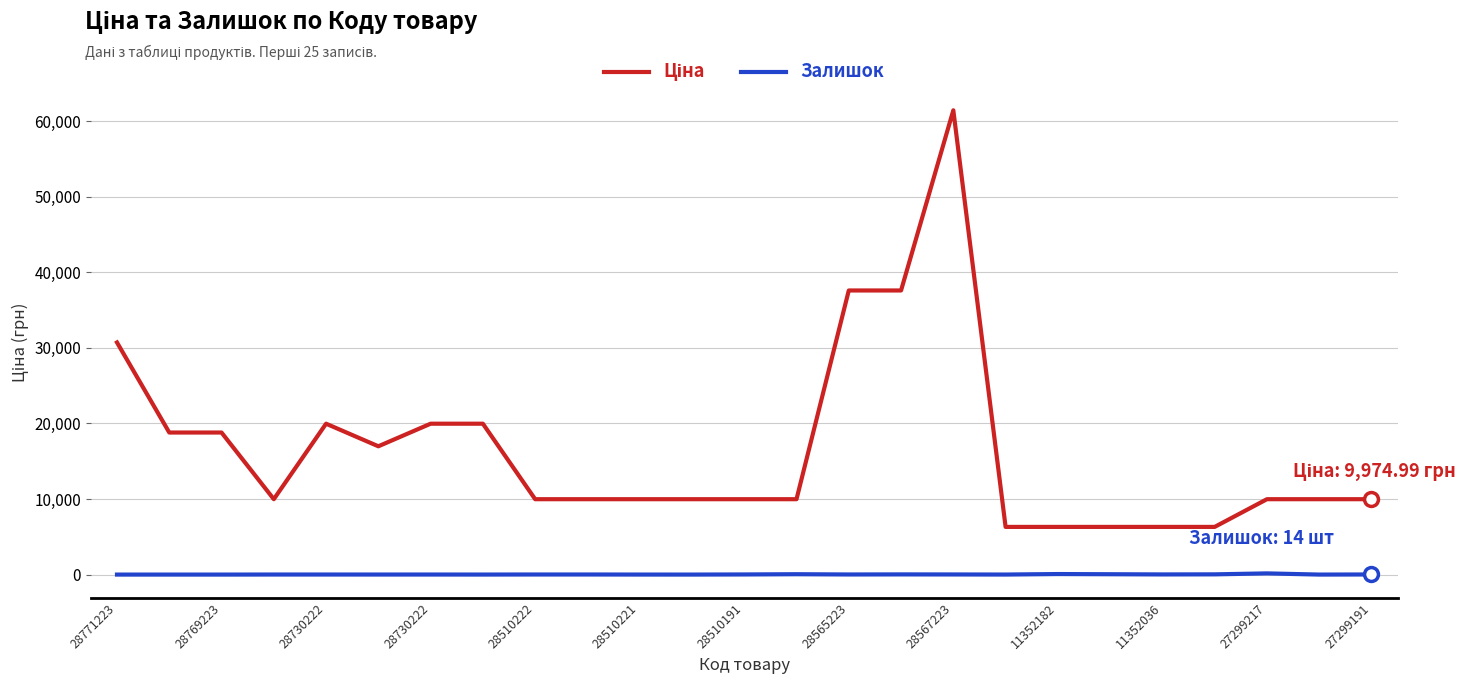

Reading right to left, extract all data points from this chart.

Ціна: 9975.0	9975.0	9975.0	6308.8	6308.8	6308.8	6308.8	6308.8	61434.3	37593.6	37593.6	9975.0	9975.0	9975.0	9975.0	9975.0	9975.0	19964.2	19964.2	16976.3	19964.2	9975.0	18796.8	18796.8	30717.1
Залишок: 14.0	1.0	157.0	30.0	19.0	46.0	71.0	4.0	16.0	23.0	13.0	48.0	16.0	1.0	3.0	11.0	11.0	3.0	6.0	5.0	7.0	7.0	0.0	0.0	0.0